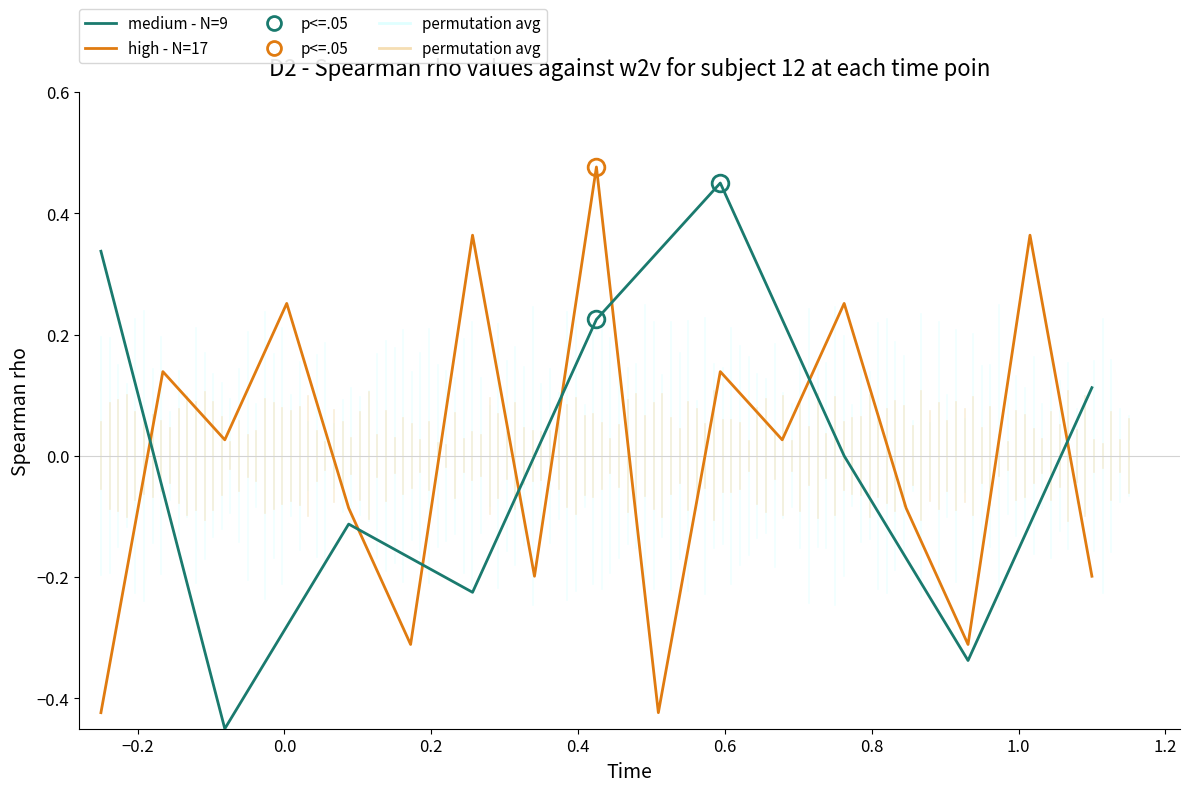

The value at −0.4 is 0.3. True or false?

True